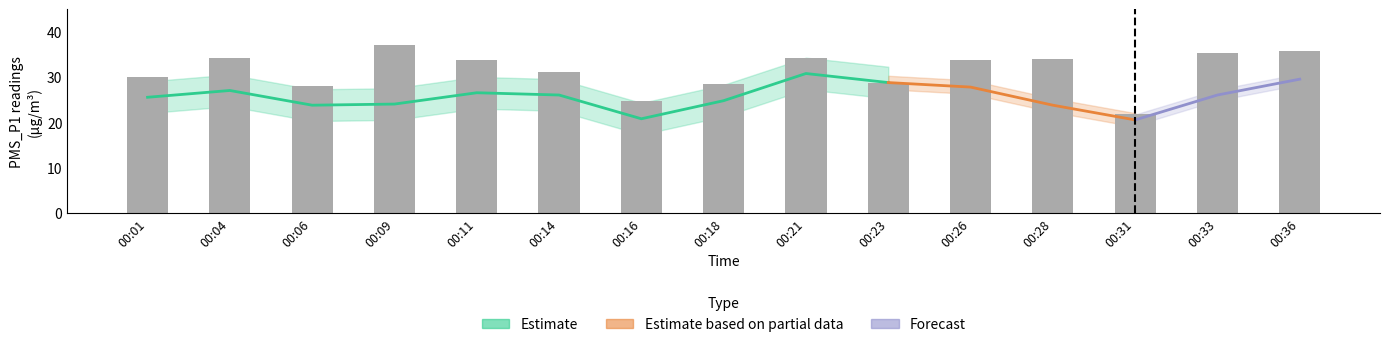

True or false: the data shows 37.0 at 00:09.

True